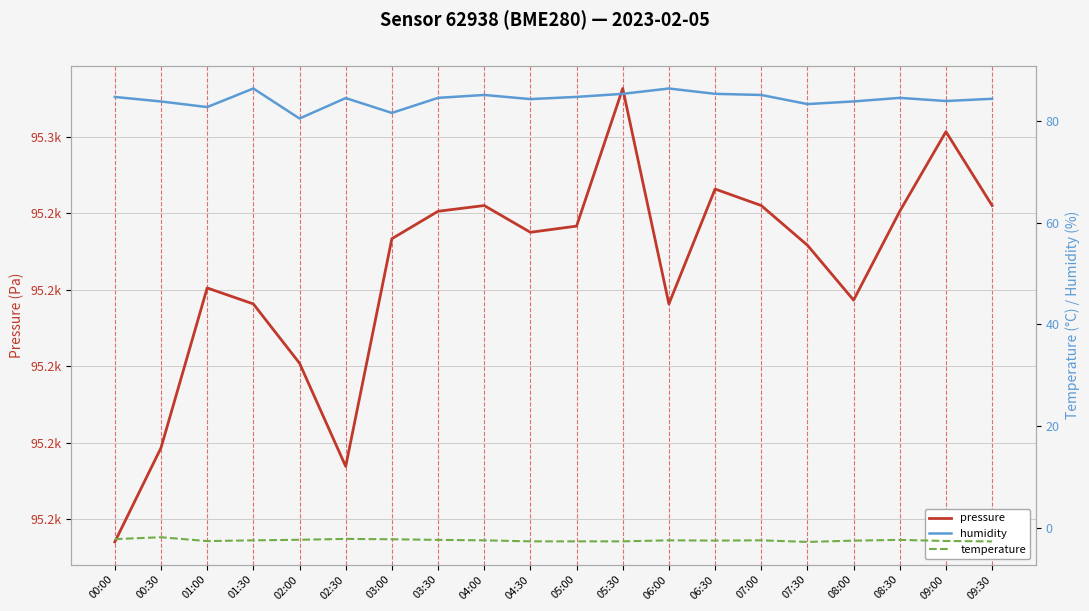

Which series has the largest total across all categories?

pressure